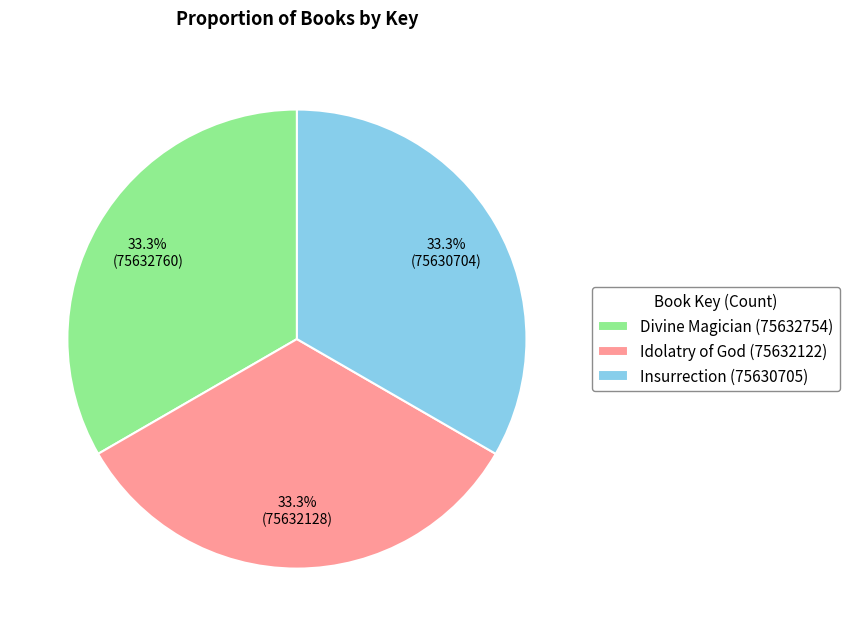

Is Idolatry of God (75632122) the majority of the pie?

No